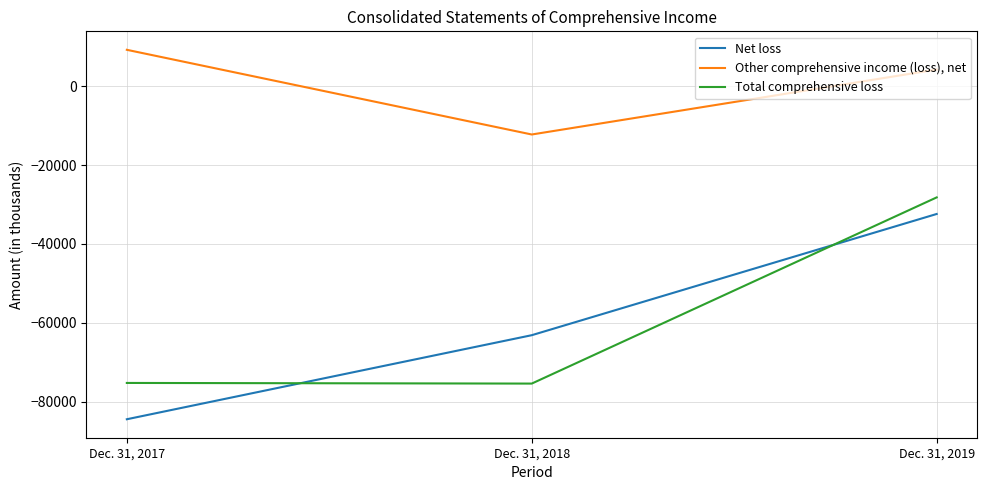

What is the maximum value shown in the chart?

9204